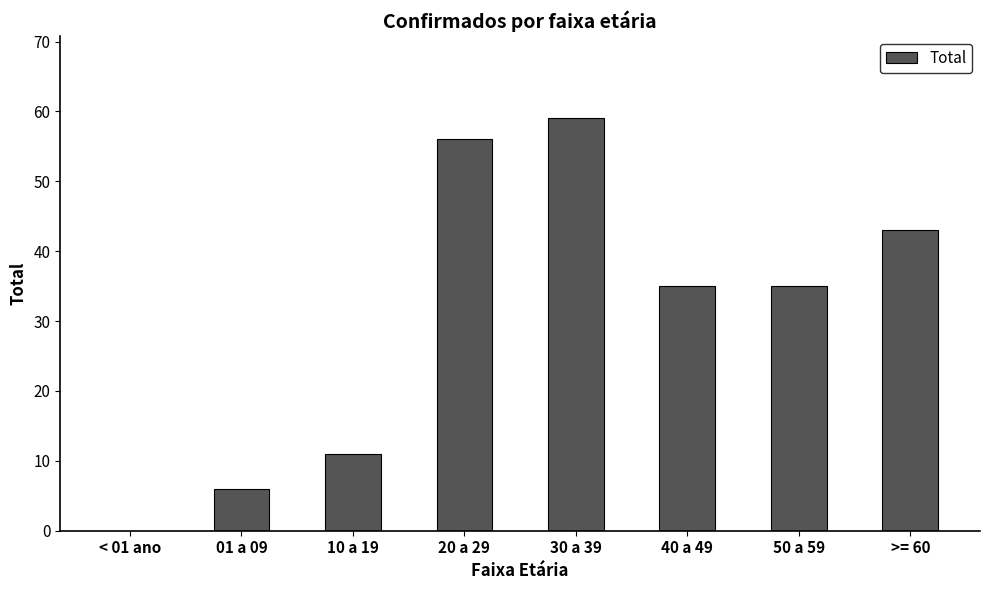

What is the sum of the values at < 01 ano and 40 a 49?

35